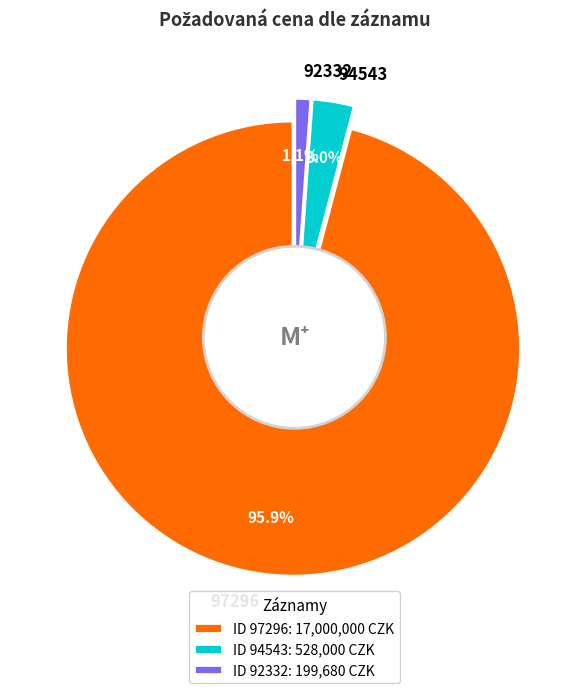

Which category has the smallest portion of the pie?

92332